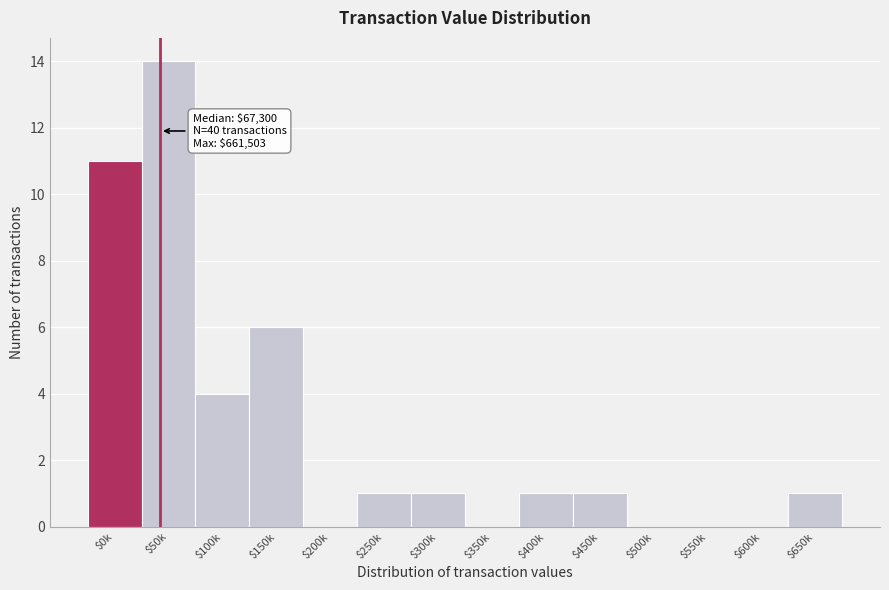

What is the maximum value shown in the chart?

14